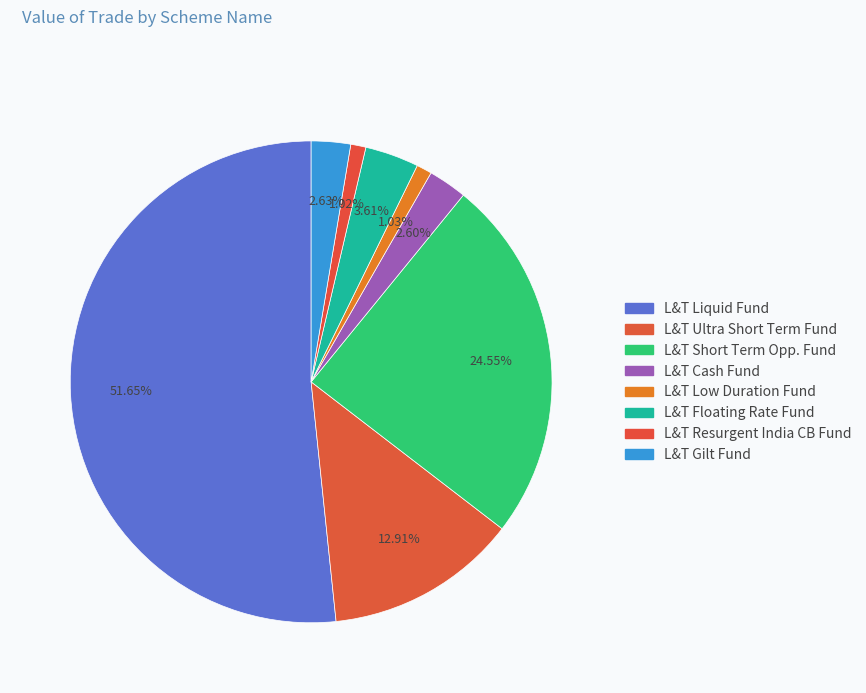

Rank the categories by value from lowest to highest.

L&T Resurgent India Corporate Bond Fund, L&T Low Duration Fund, L&T Cash Fund, L&T Gilt Fund, L&T Floating Rate Fund, L&T Ultra Short Term Fund, L&T Short Term Opportunities Fund, L&T Liquid Fund